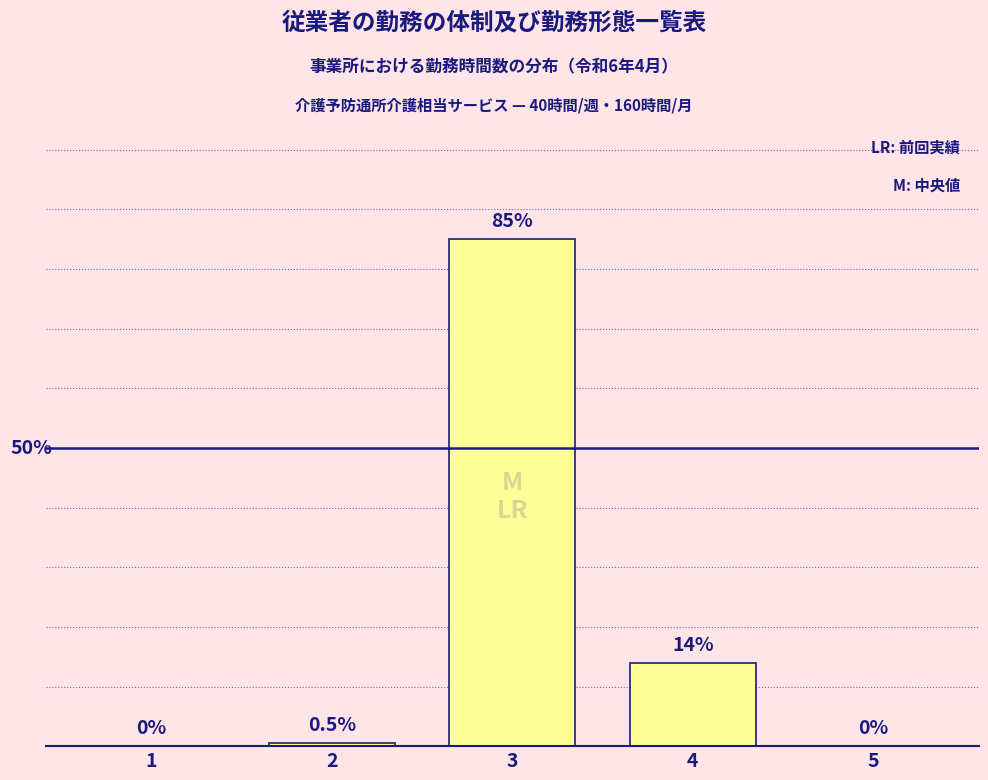

Are the bars horizontal?

No